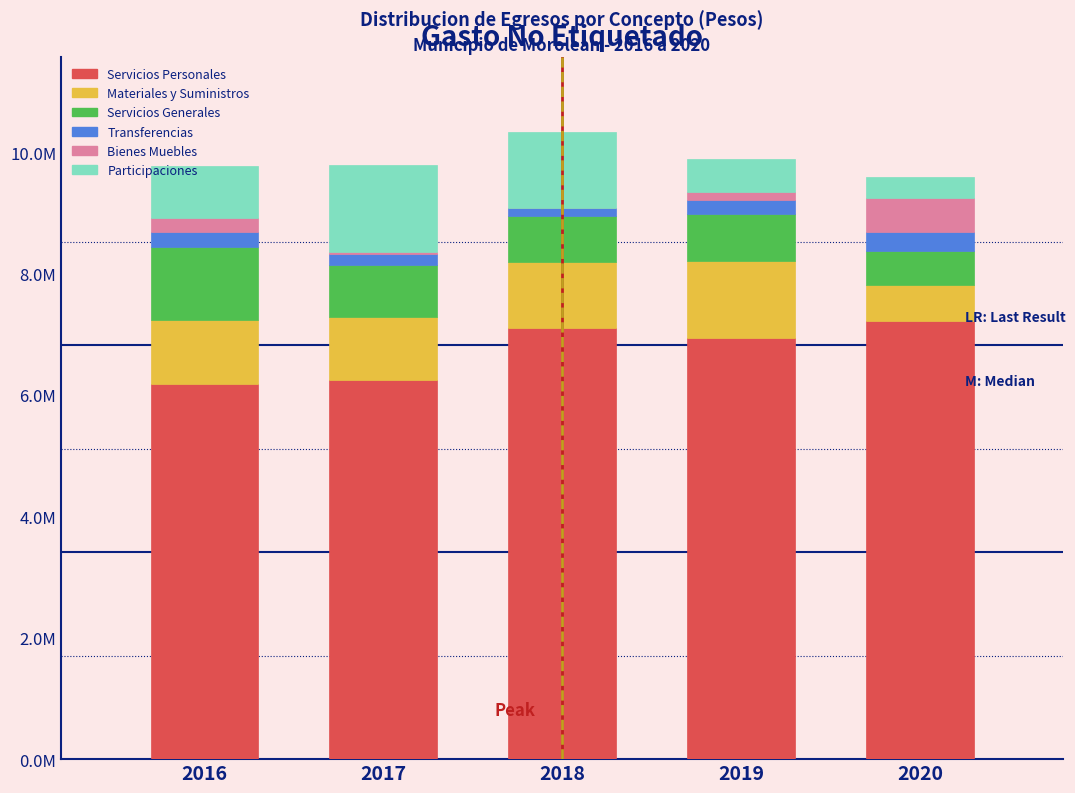

Are the bars grouped side by side (vs. stacked)?

No